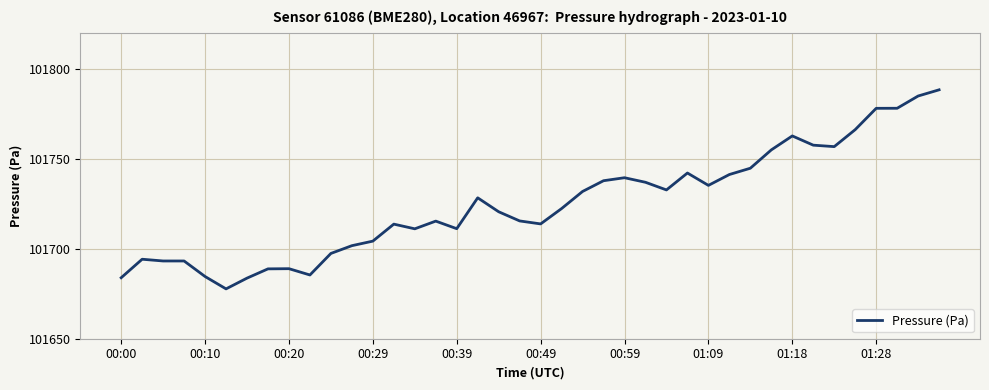

What is the difference between the maximum and minimum values?

110.6